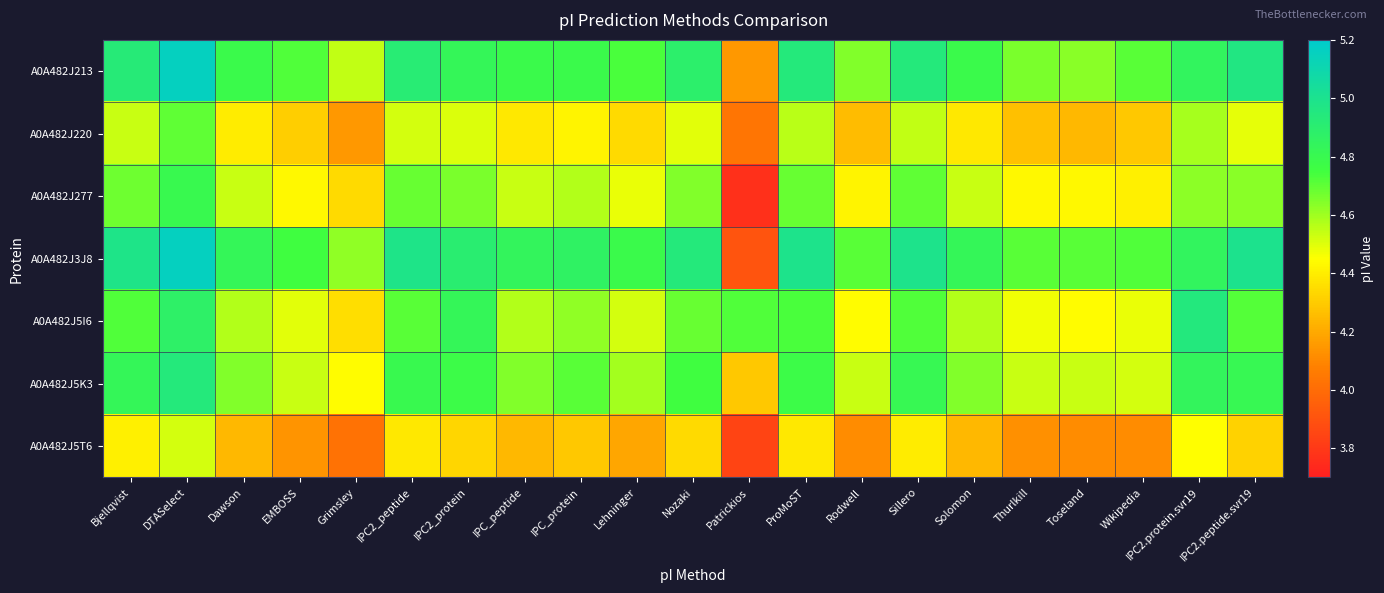

Reading left to right, list all the values displayed in this chart.

A0A482J213: Bjellqvist=4.9	DTASelect=5.2	Dawson=4.8	EMBOSS=4.7	Grimsley=4.5	IPC2_peptide=4.9	IPC2_protein=4.8	IPC_peptide=4.8	IPC_protein=4.8	Lehninger=4.7	Nozaki=4.9	Patrickios=4.2	ProMoST=4.9	Rodwell=4.6	Sillero=4.9	Solomon=4.8	Thurlkill=4.7	Toseland=4.6	Wikipedia=4.7	IPC2.protein.svr19=4.8	IPC2.peptide.svr19=5.0
A0A482J220: Bjellqvist=4.5	DTASelect=4.7	Dawson=4.4	EMBOSS=4.3	Grimsley=4.2	IPC2_peptide=4.5	IPC2_protein=4.5	IPC_peptide=4.4	IPC_protein=4.4	Lehninger=4.3	Nozaki=4.5	Patrickios=4.0	ProMoST=4.6	Rodwell=4.3	Sillero=4.5	Solomon=4.4	Thurlkill=4.3	Toseland=4.2	Wikipedia=4.3	IPC2.protein.svr19=4.6	IPC2.peptide.svr19=4.5
A0A482J277: Bjellqvist=4.7	DTASelect=4.8	Dawson=4.5	EMBOSS=4.4	Grimsley=4.3	IPC2_peptide=4.7	IPC2_protein=4.7	IPC_peptide=4.5	IPC_protein=4.6	Lehninger=4.5	Nozaki=4.6	Patrickios=3.8	ProMoST=4.7	Rodwell=4.4	Sillero=4.7	Solomon=4.5	Thurlkill=4.4	Toseland=4.4	Wikipedia=4.4	IPC2.protein.svr19=4.6	IPC2.peptide.svr19=4.6
A0A482J3J8: Bjellqvist=5.0	DTASelect=5.2	Dawson=4.8	EMBOSS=4.7	Grimsley=4.6	IPC2_peptide=5.0	IPC2_protein=4.9	IPC_peptide=4.8	IPC_protein=4.9	Lehninger=4.8	Nozaki=4.9	Patrickios=3.9	ProMoST=5.0	Rodwell=4.7	Sillero=5.0	Solomon=4.8	Thurlkill=4.7	Toseland=4.7	Wikipedia=4.7	IPC2.protein.svr19=4.8	IPC2.peptide.svr19=5.0
A0A482J5I6: Bjellqvist=4.7	DTASelect=4.9	Dawson=4.6	EMBOSS=4.5	Grimsley=4.4	IPC2_peptide=4.7	IPC2_protein=4.8	IPC_peptide=4.6	IPC_protein=4.6	Lehninger=4.5	Nozaki=4.7	Patrickios=4.7	ProMoST=4.7	Rodwell=4.4	Sillero=4.7	Solomon=4.6	Thurlkill=4.5	Toseland=4.4	Wikipedia=4.5	IPC2.protein.svr19=4.9	IPC2.peptide.svr19=4.7
A0A482J5K3: Bjellqvist=4.8	DTASelect=4.9	Dawson=4.6	EMBOSS=4.5	Grimsley=4.4	IPC2_peptide=4.8	IPC2_protein=4.8	IPC_peptide=4.6	IPC_protein=4.7	Lehninger=4.6	Nozaki=4.7	Patrickios=4.3	ProMoST=4.8	Rodwell=4.5	Sillero=4.8	Solomon=4.6	Thurlkill=4.5	Toseland=4.5	Wikipedia=4.5	IPC2.protein.svr19=4.8	IPC2.peptide.svr19=4.8
A0A482J5T6: Bjellqvist=4.4	DTASelect=4.5	Dawson=4.2	EMBOSS=4.1	Grimsley=4.0	IPC2_peptide=4.4	IPC2_protein=4.3	IPC_peptide=4.2	IPC_protein=4.3	Lehninger=4.2	Nozaki=4.3	Patrickios=3.8	ProMoST=4.4	Rodwell=4.1	Sillero=4.4	Solomon=4.2	Thurlkill=4.1	Toseland=4.1	Wikipedia=4.1	IPC2.protein.svr19=4.4	IPC2.peptide.svr19=4.3